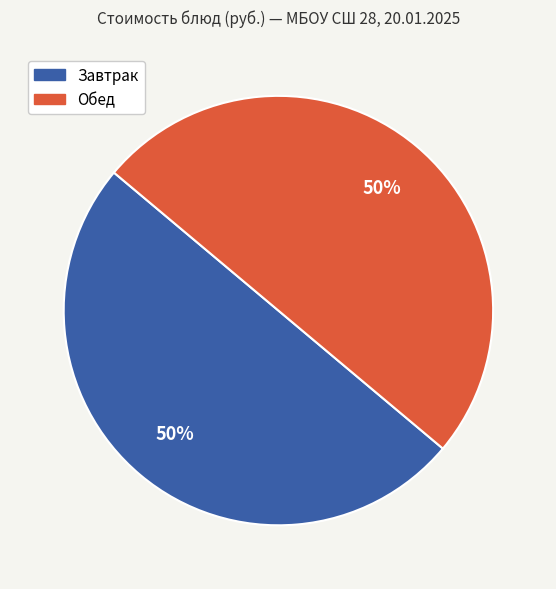

To the nearest percent, what is the average slice percentage?

50%